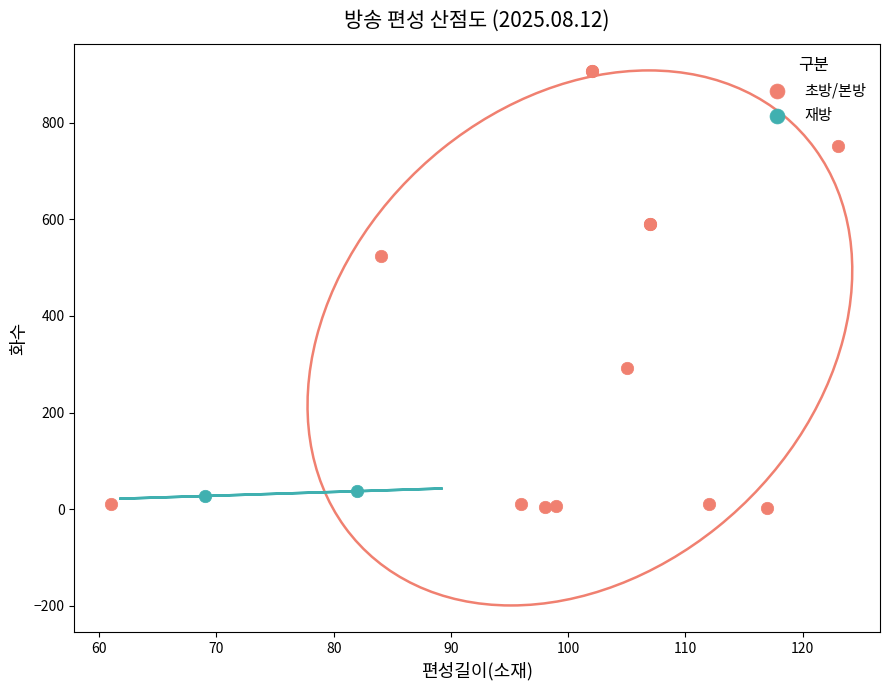

What are all the series names shown in the legend?

초방/본방, 재방